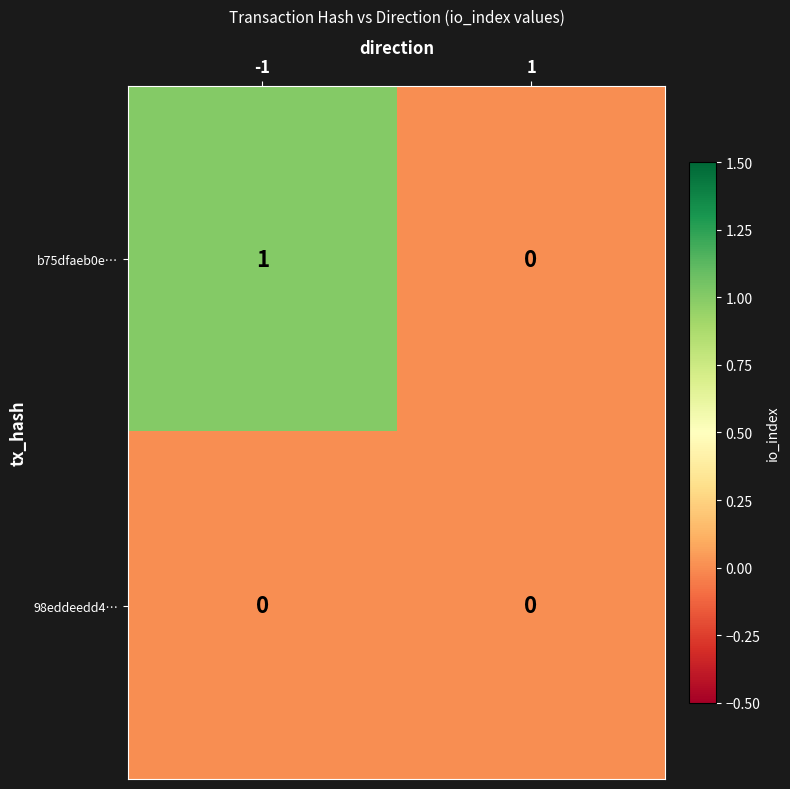

Reading left to right, transcribe all the data shown in this chart.

b75dfaeb0e…: 1	0
98eddeedd4…: 0	0